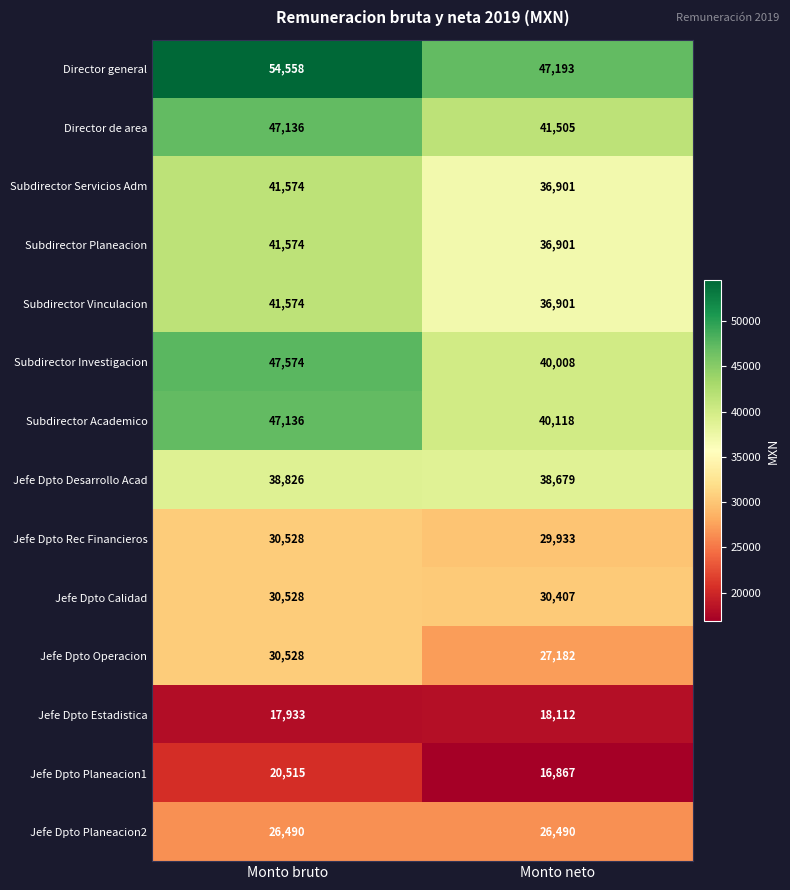

Reading left to right, extract all data points from this chart.

Director general: Monto bruto=54558	Monto neto=47193
Director de area: Monto bruto=47136	Monto neto=41505
Subdirector Servicios Adm: Monto bruto=41574	Monto neto=36901
Subdirector Planeacion: Monto bruto=41574	Monto neto=36901
Subdirector Vinculacion: Monto bruto=41574	Monto neto=36901
Subdirector Investigacion: Monto bruto=47574	Monto neto=40008
Subdirector Academico: Monto bruto=47136	Monto neto=40118
Jefe Dpto Desarrollo Acad: Monto bruto=38826	Monto neto=38679
Jefe Dpto Rec Financieros: Monto bruto=30528	Monto neto=29933
Jefe Dpto Calidad: Monto bruto=30528	Monto neto=30407
Jefe Dpto Operacion: Monto bruto=30528	Monto neto=27182
Jefe Dpto Estadistica: Monto bruto=17933	Monto neto=18112
Jefe Dpto Planeacion1: Monto bruto=20515	Monto neto=16867
Jefe Dpto Planeacion2: Monto bruto=26490	Monto neto=26490